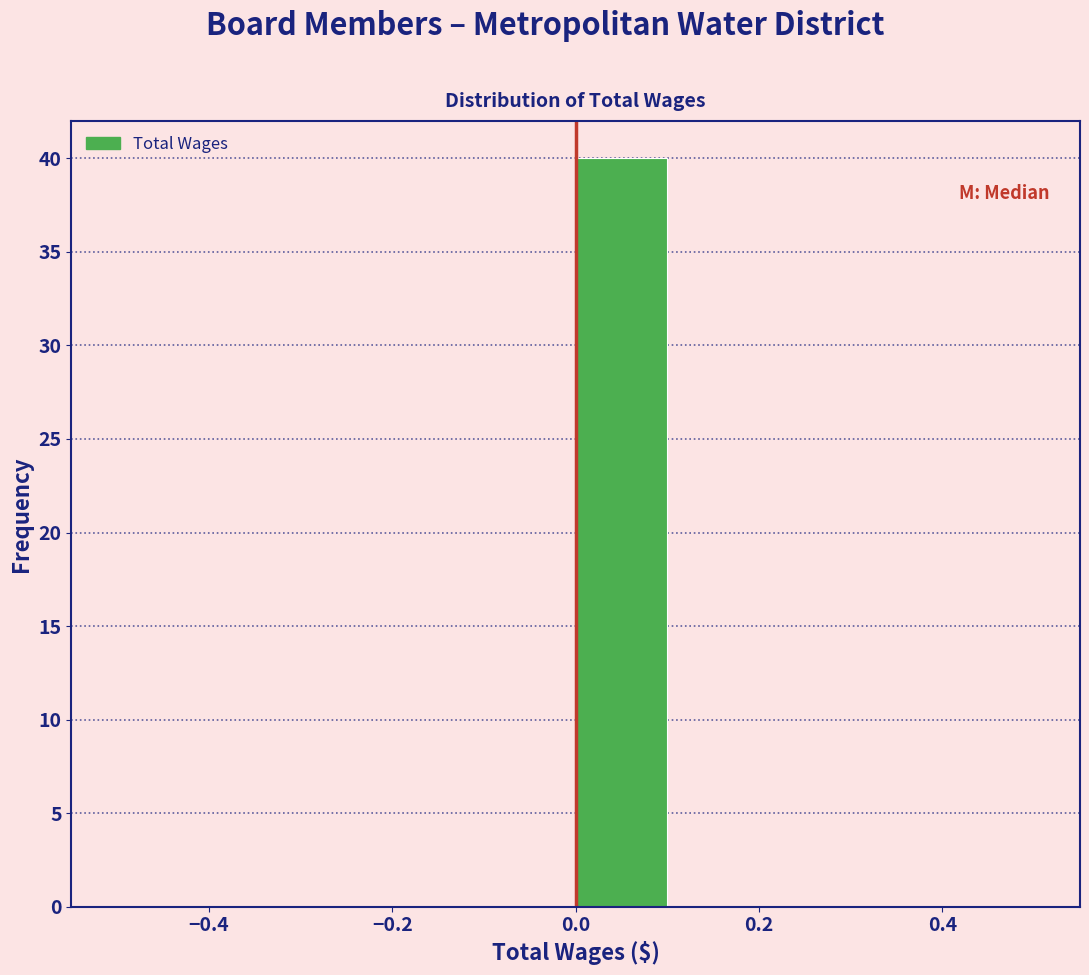

Reading left to right, list every bar in this chart as the range it spans on the x-axis followed by its height. The values are not printed on the chart, so give them approximately, as read against the axis.

-0.5 to -0.4: 0
-0.4 to -0.3: 0
-0.3 to -0.2: 0
-0.2 to -0.1: 0
-0.1 to 0.0: 0
0.0 to 0.1: 40
0.1 to 0.2: 0
0.2 to 0.3: 0
0.3 to 0.4: 0
0.4 to 0.5: 0